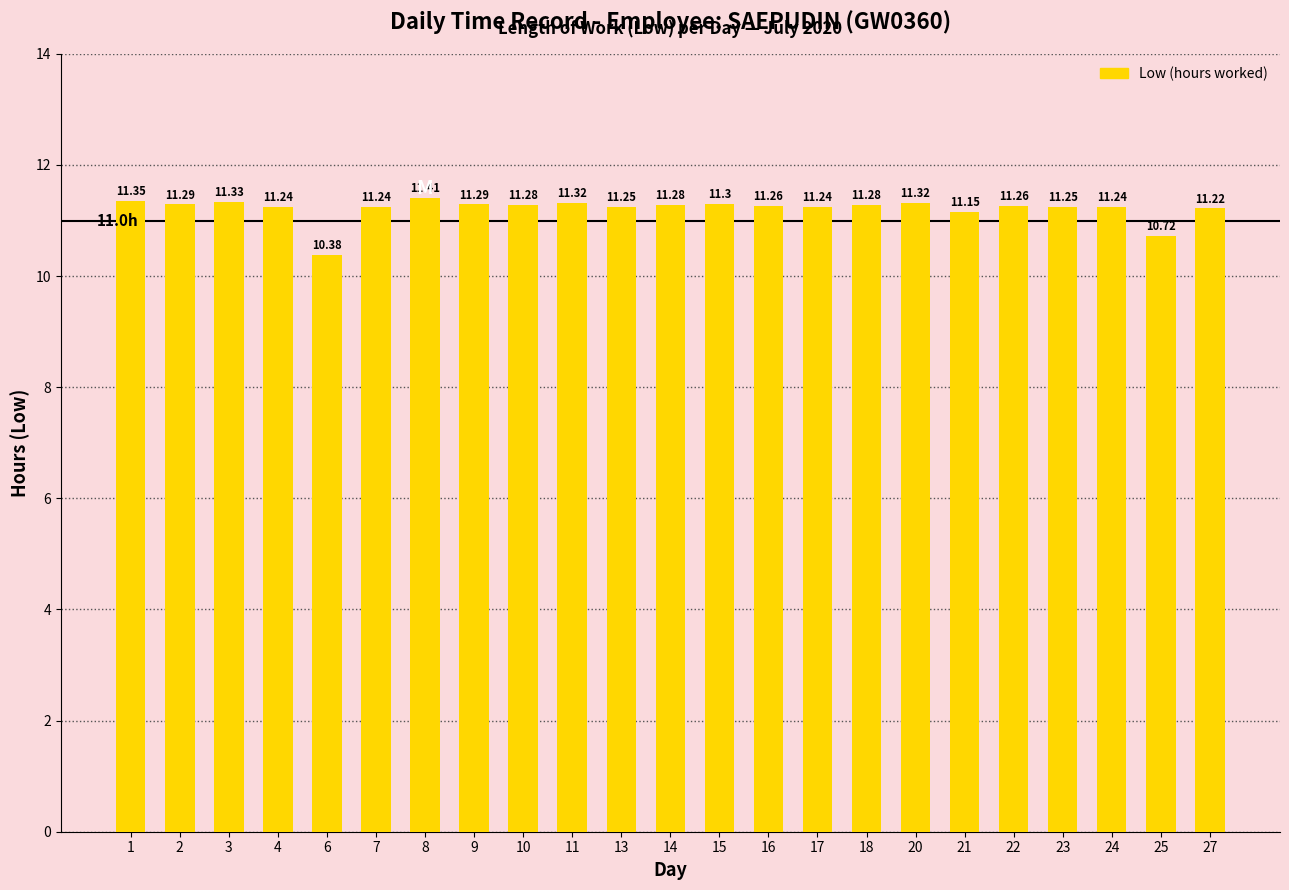

Which label corresponds to the smallest value in the chart?

6